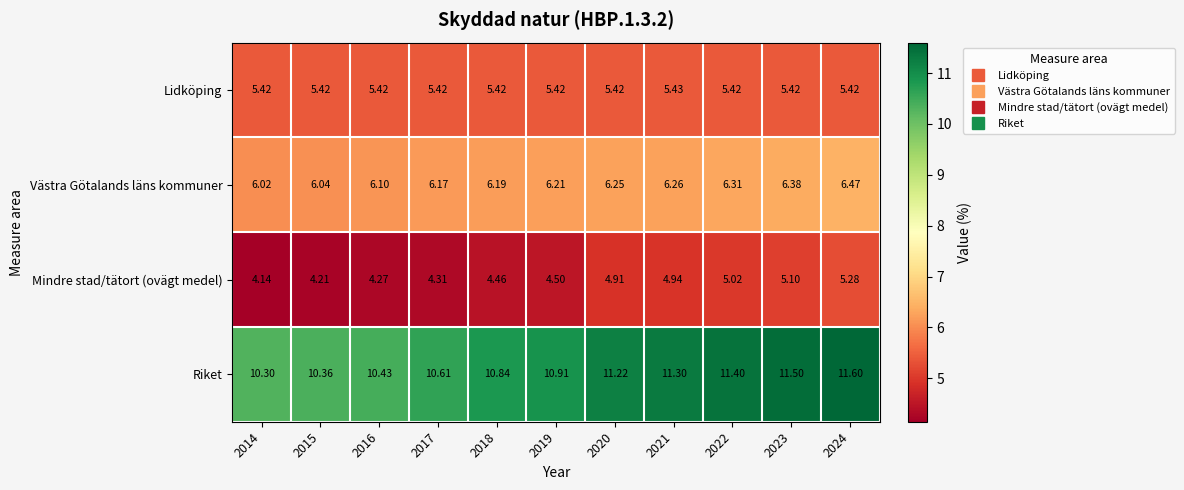

Which series changed the most between 2015 and 2018?

Riket